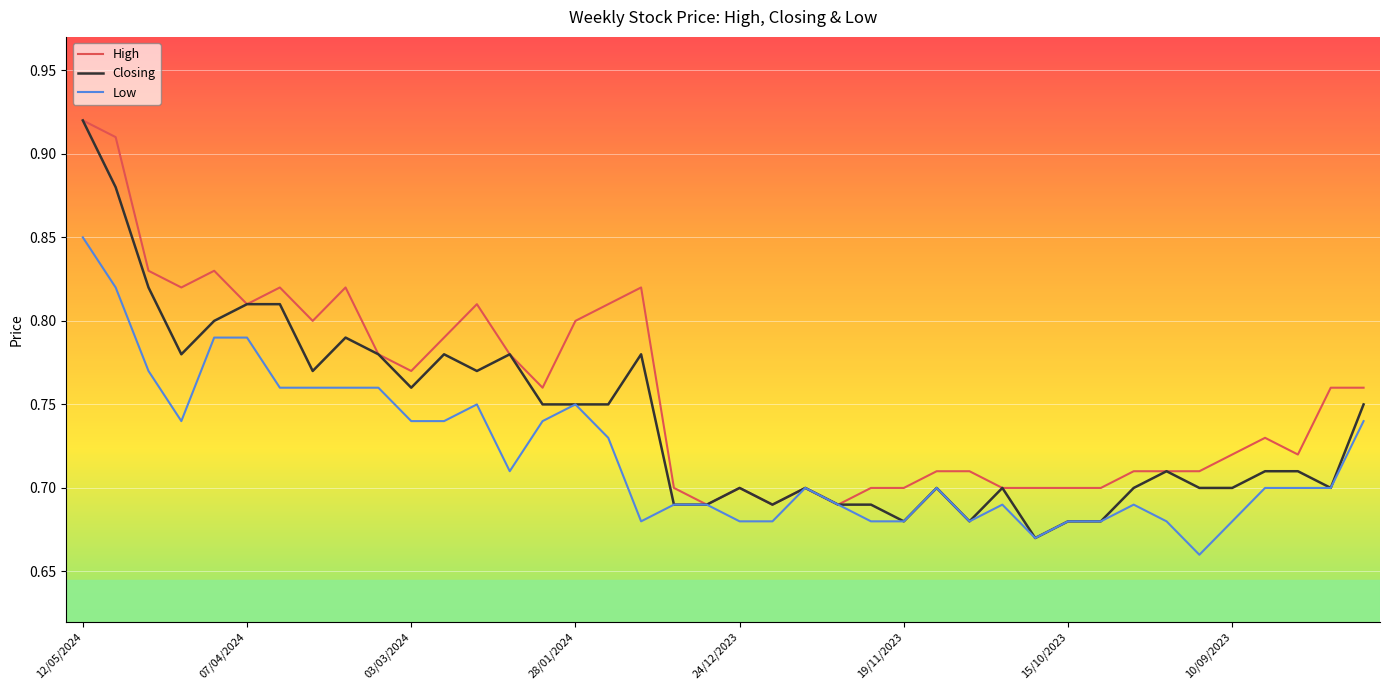

Which series has the largest range (max minus min)?

Closing